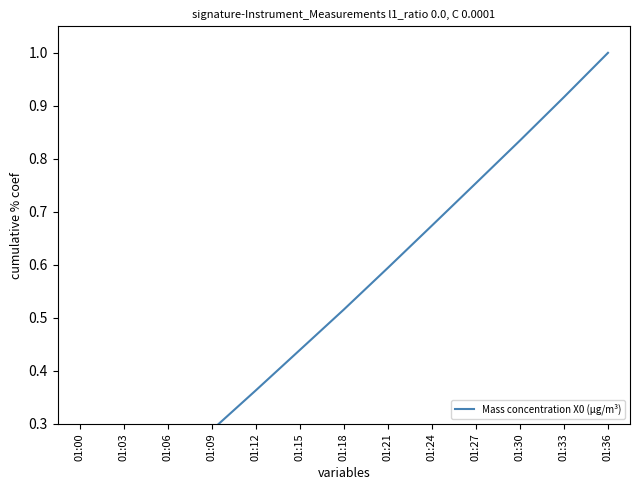

What is the difference between the second highest and minimum values?

0.8